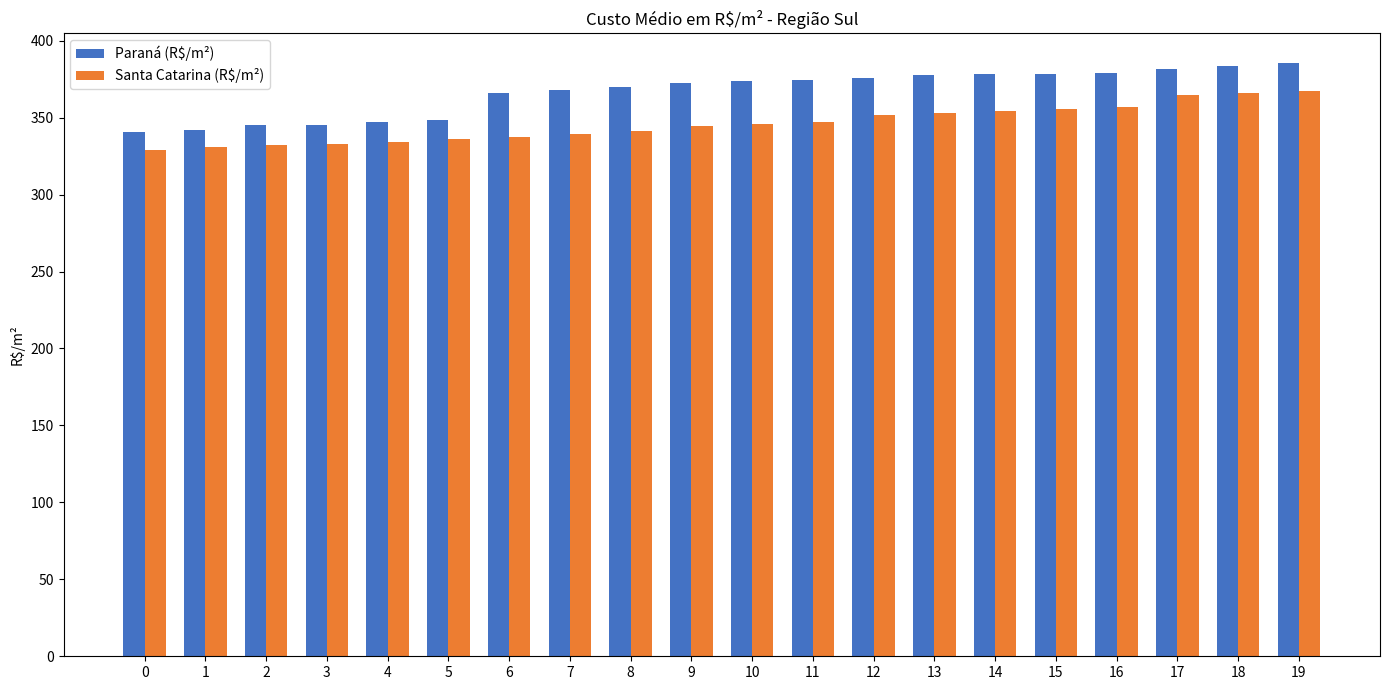

Which series has the widest spread of values?

Paraná (R$/m²)